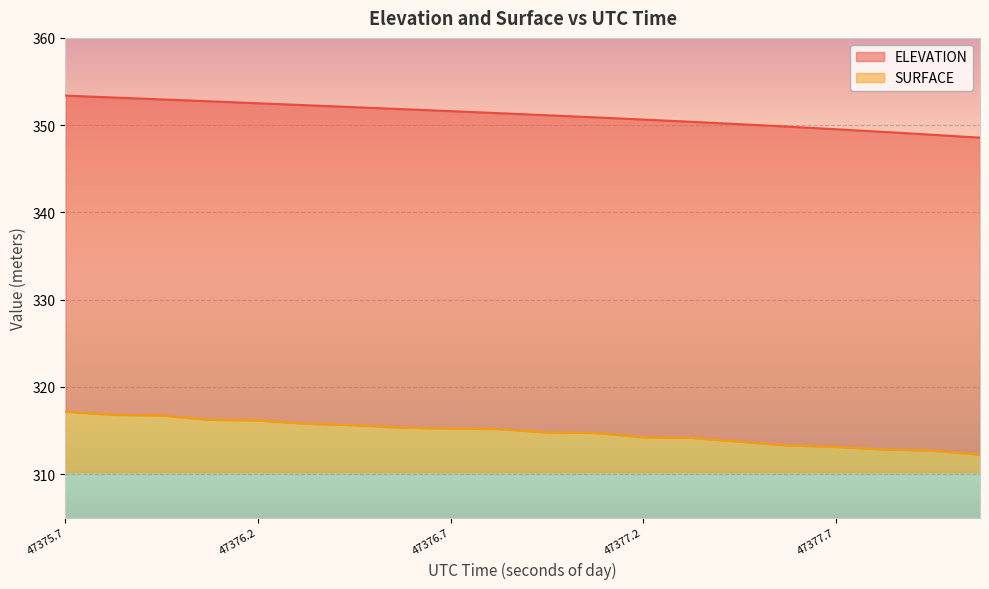

List the series in order of their overall mean, lowest first.

SURFACE, ELEVATION